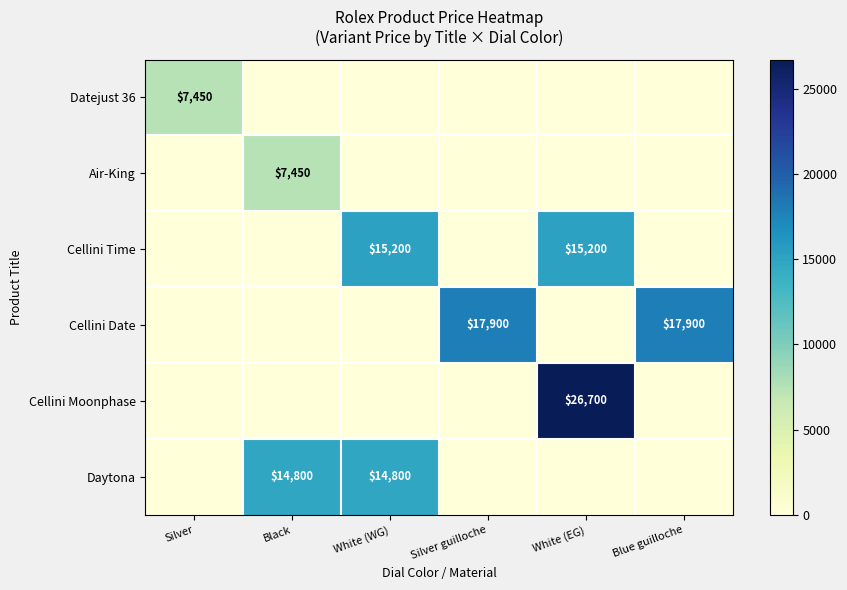

How many data points does each series have?

6